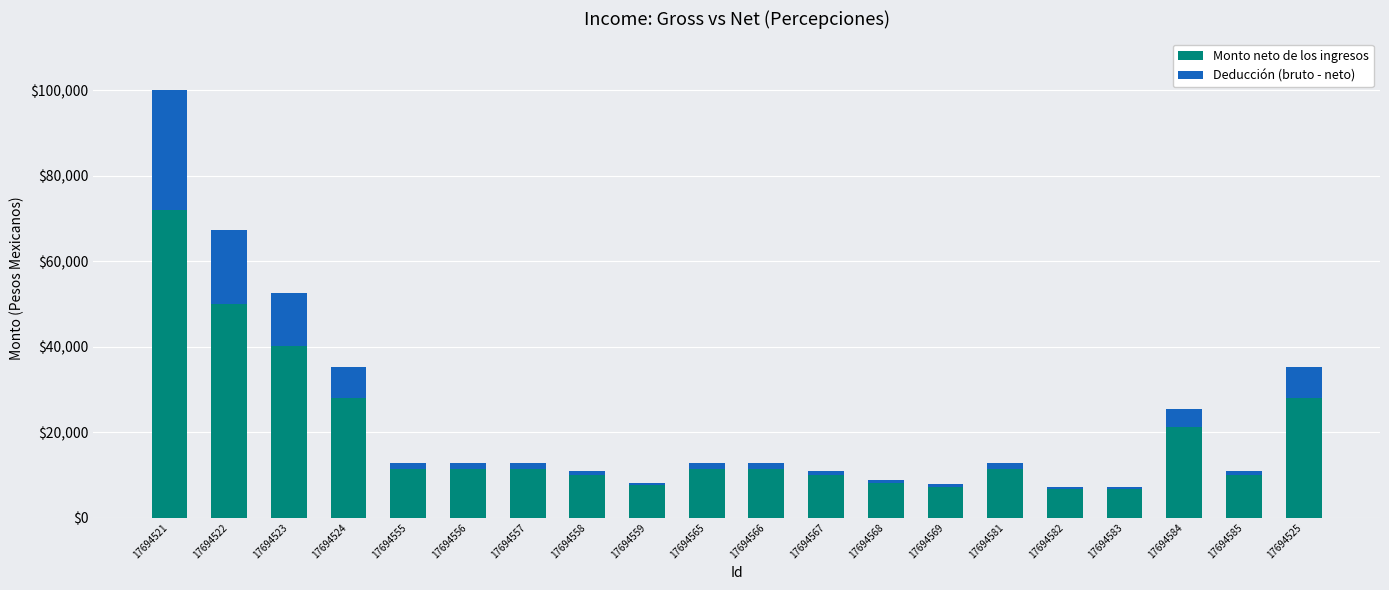

What is the difference between the maximum and minimum values in the Monto neto de los ingresos series?

65359.9